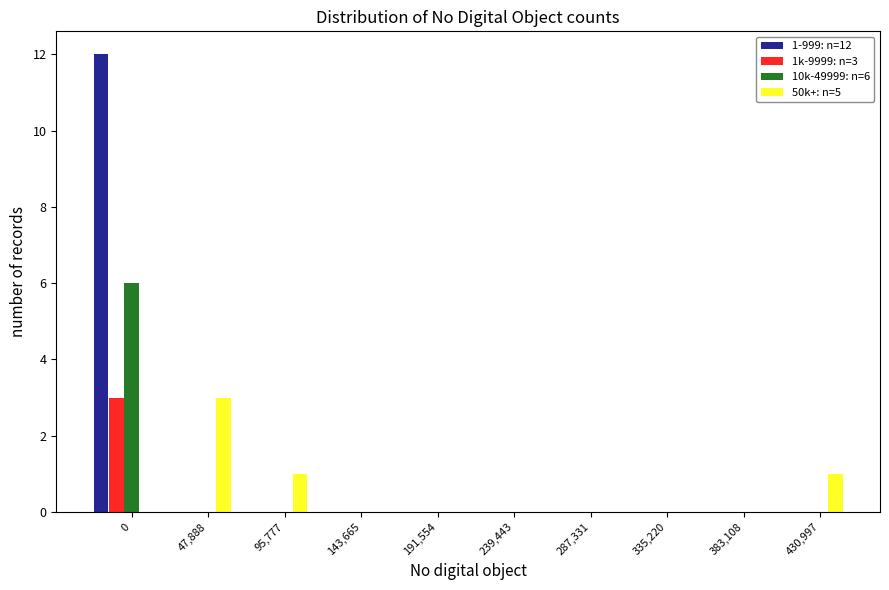

The 50k+: n=5 series shows 0 at 143,665. True or false?

True